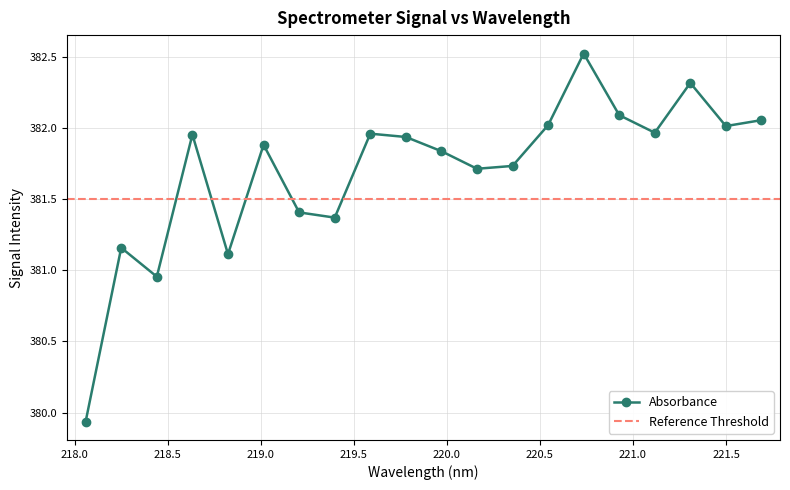

Reading right to left, transcribe all the data shown in this chart.

382.1	382.0	382.3	382.0	382.1	382.5	382.0	381.7	381.7	381.8	381.9	382.0	381.4	381.4	381.9	381.1	382.0	381.0	381.2	379.9